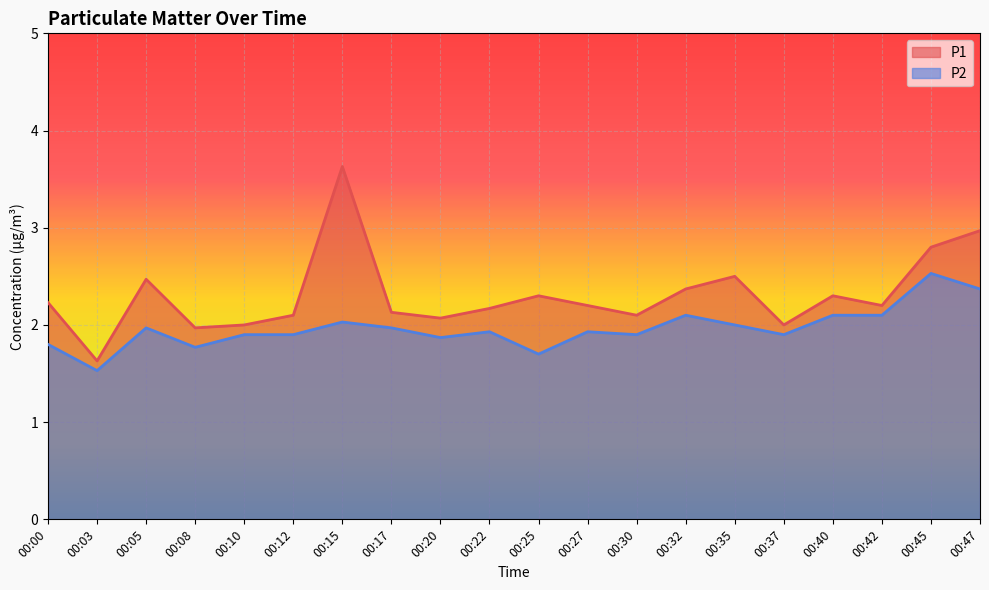

Reading left to right, transcribe all the data shown in this chart.

P1: 2.2	1.6	2.5	2.0	2.0	2.1	3.6	2.1	2.1	2.2	2.3	2.2	2.1	2.4	2.5	2.0	2.3	2.2	2.8	3.0
P2: 1.8	1.5	2.0	1.8	1.9	1.9	2.0	2.0	1.9	1.9	1.7	1.9	1.9	2.1	2.0	1.9	2.1	2.1	2.5	2.4